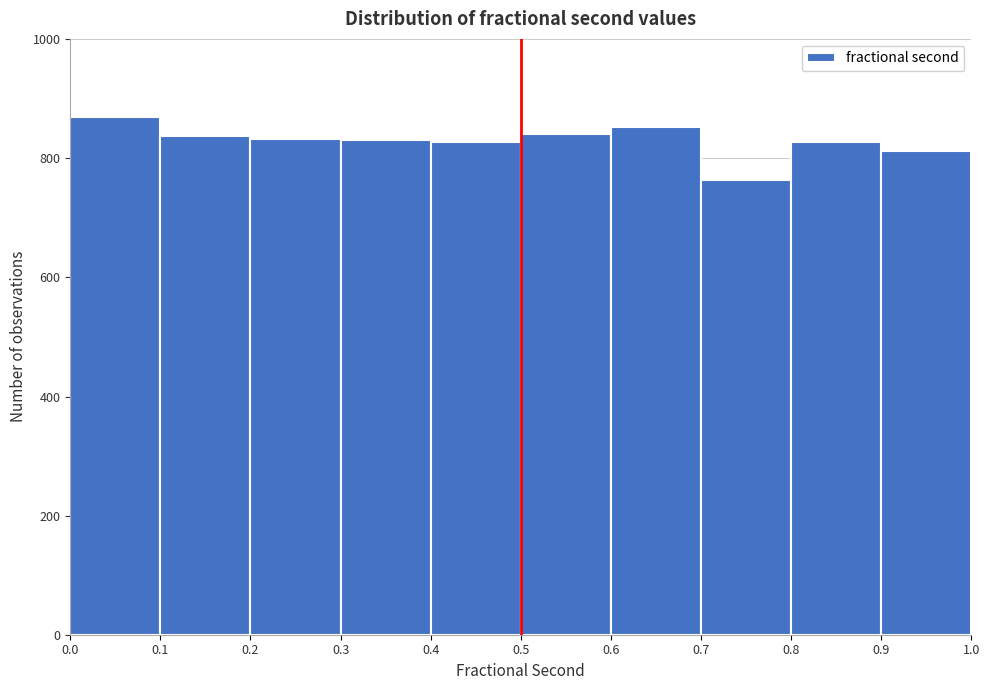

Reading left to right, transcribe this chart: for each bar, give the range it covers on the x-axis and its height. The values are not printed on the chart, so give them approximately, as read against the axis.

0.0 to 0.1: 880
0.1 to 0.2: 840
0.2 to 0.3: 840
0.3 to 0.4: 840
0.4 to 0.5: 820
0.5 to 0.6: 840
0.6 to 0.7: 860
0.7 to 0.8: 760
0.8 to 0.9: 820
0.9 to 1.0: 820